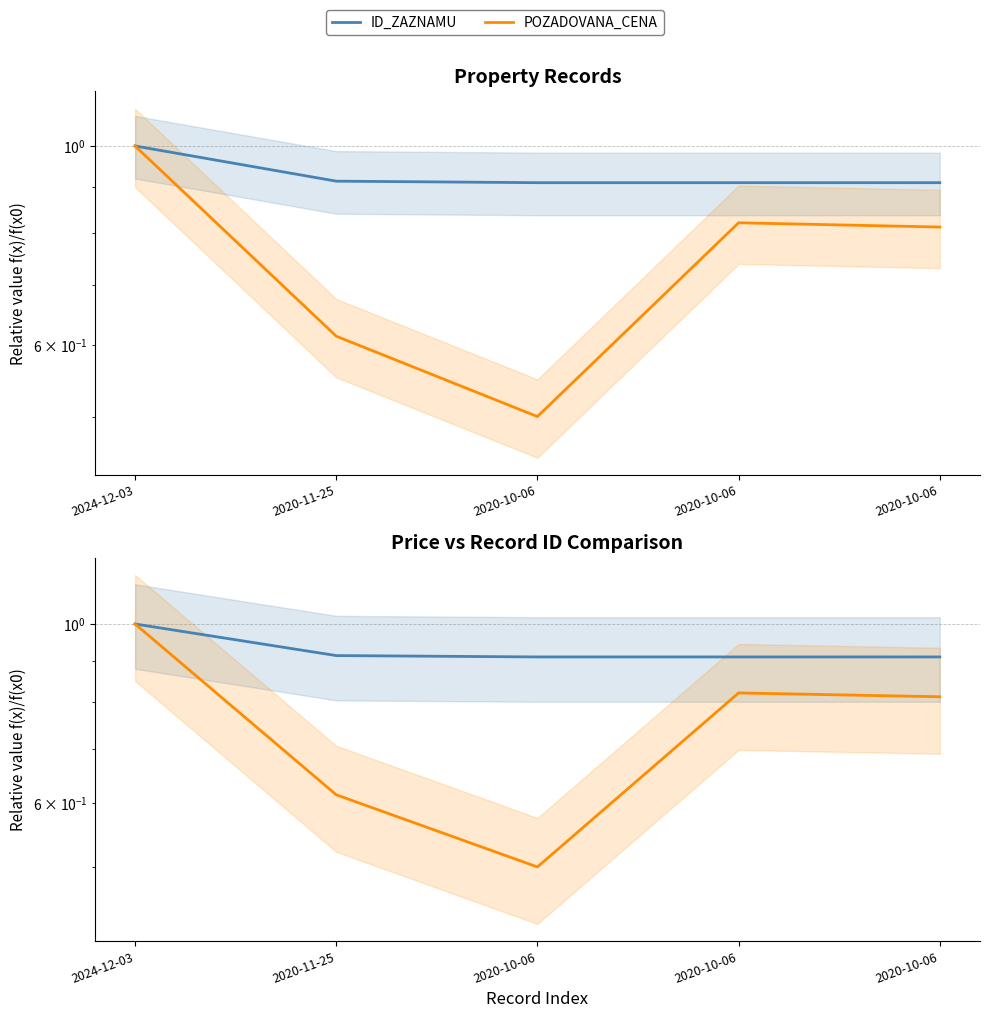

How many interior local valleys does the ID_ZAZNAMU series have?

1